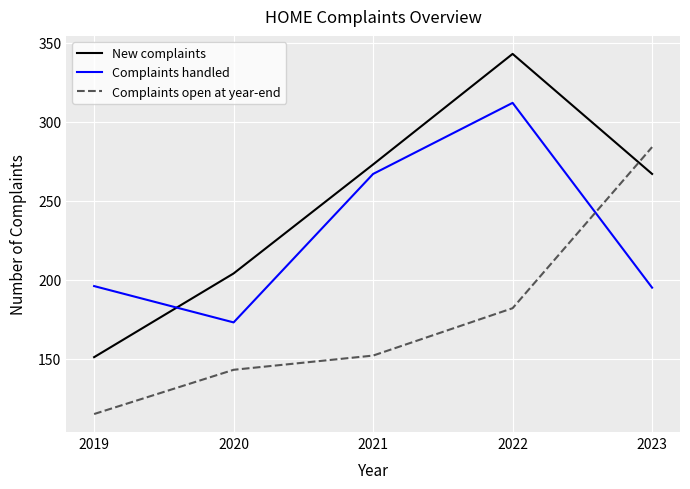

Between which two adjacent categories do Complaints handled and New complaints first intersect?

2019 and 2020